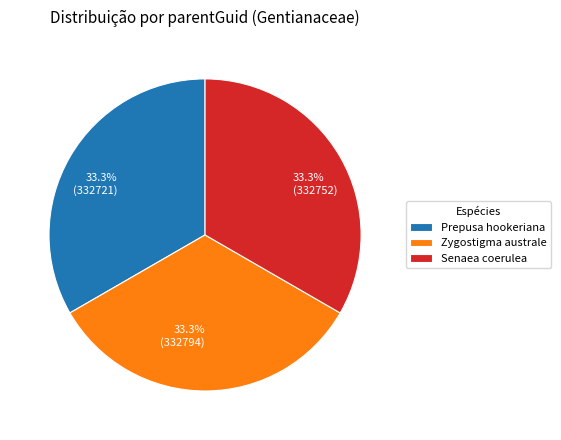

To the nearest percent, what percentage of the pie is Zygostigma australe?

33%